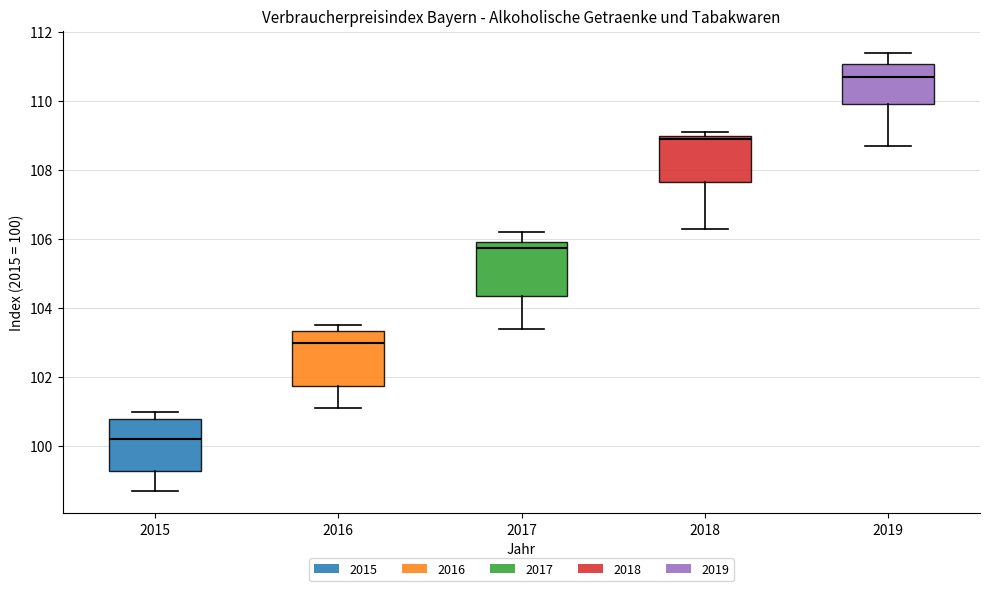

Which box's median line is the highest?

2019